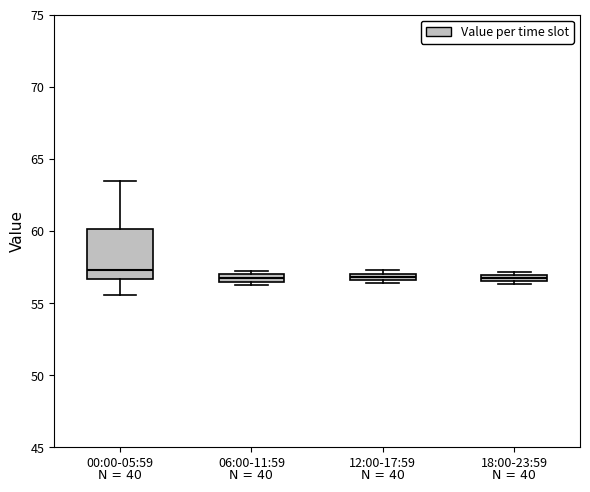

Which box is the tallest, from its lower edge to its upper edge?

00:00-05:59